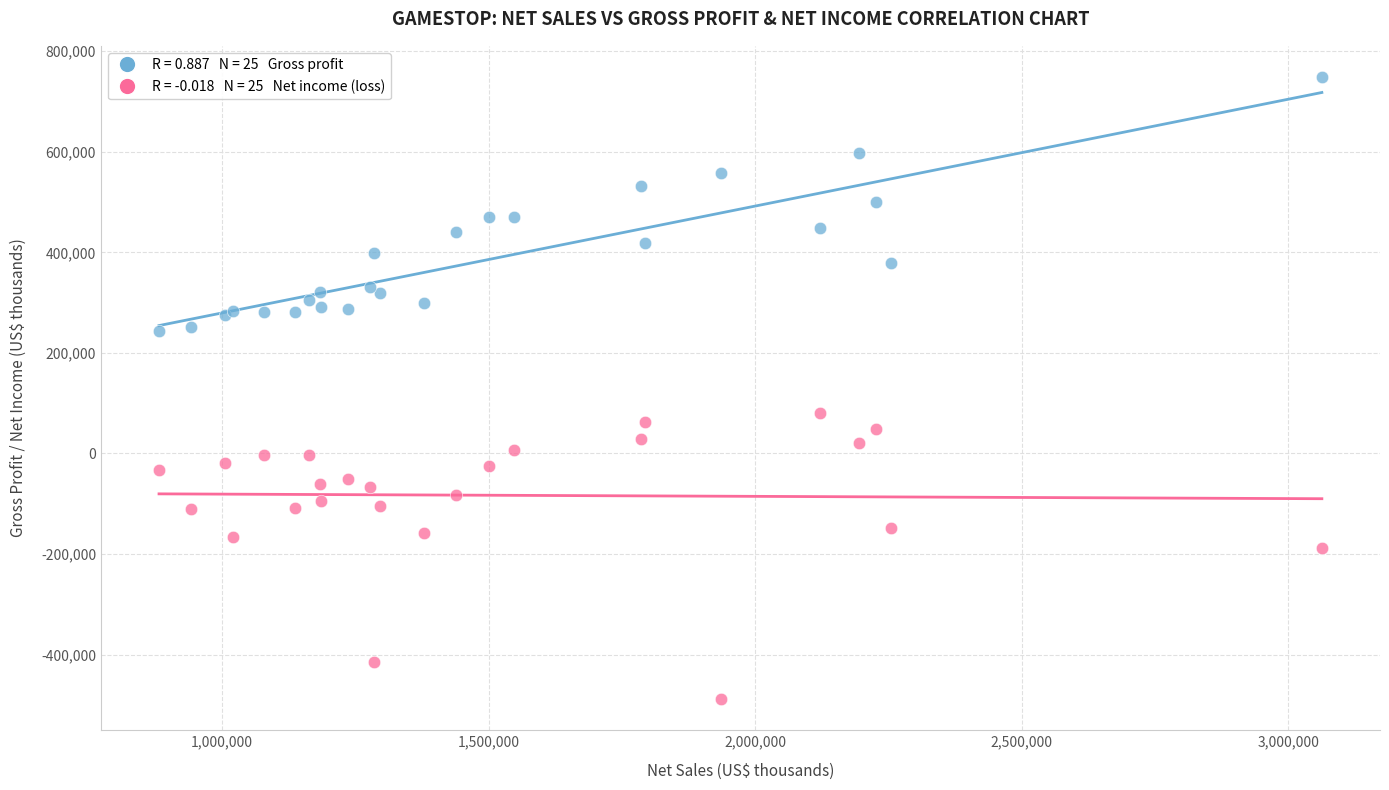

Across all series, what Y value is closest to 130100?

80500